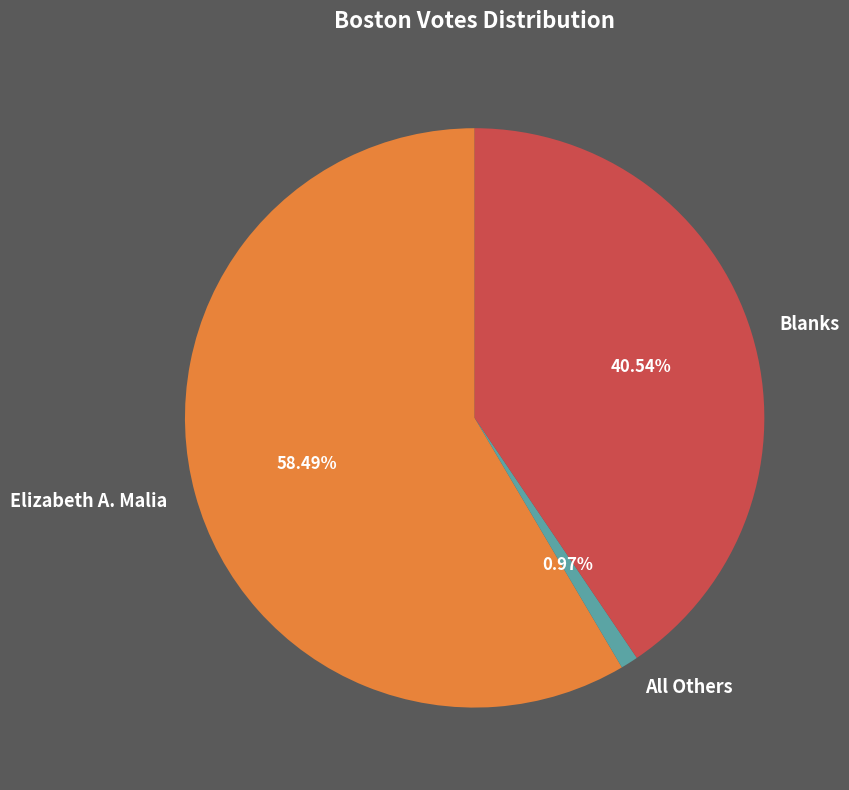

Which slice is the largest?

Elizabeth A. Malia